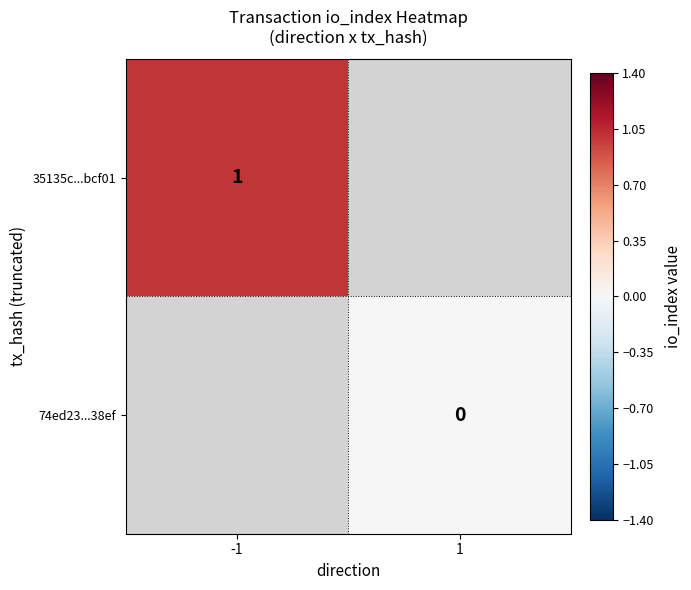

The value of 35135c...bcf01 at -1 is 0.3. True or false?

False